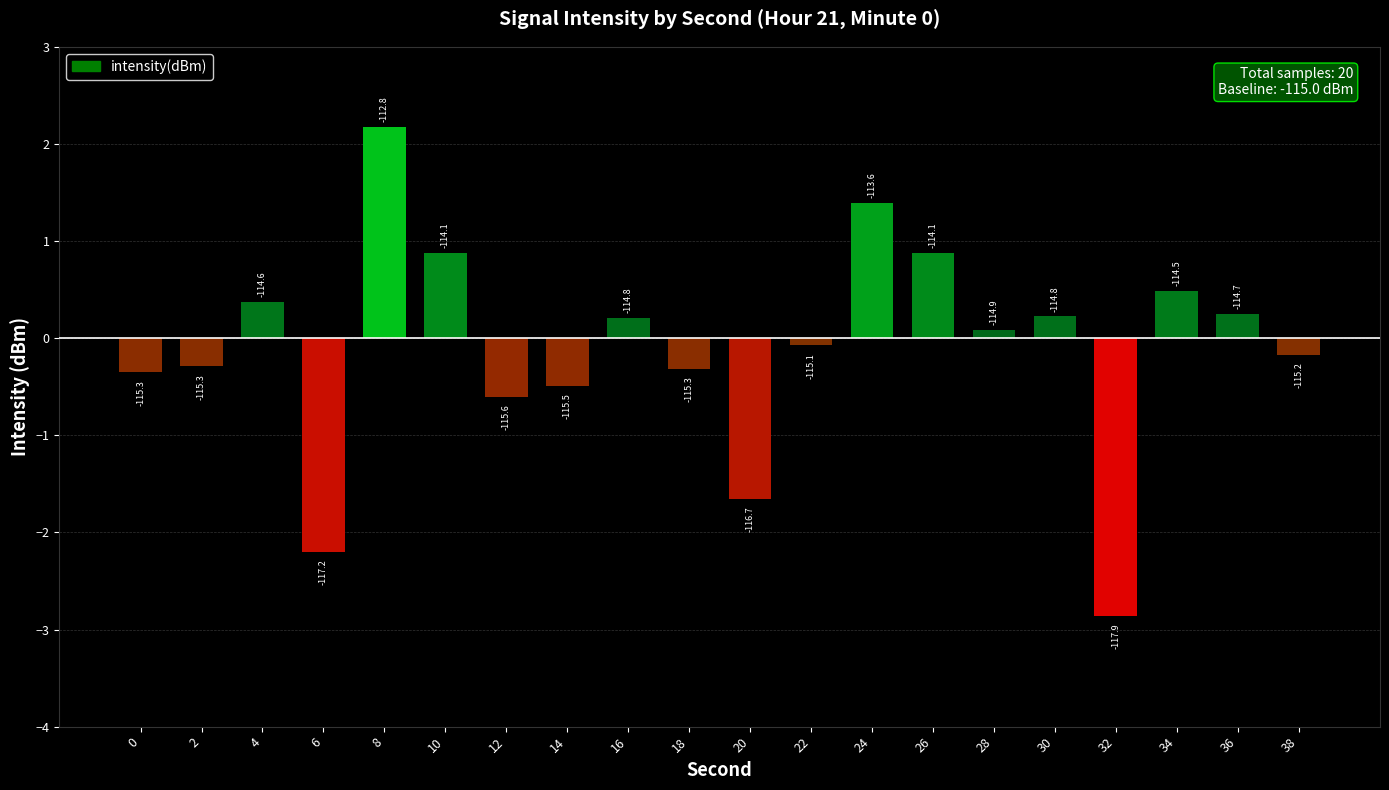

What value does the data have at 10?

0.9